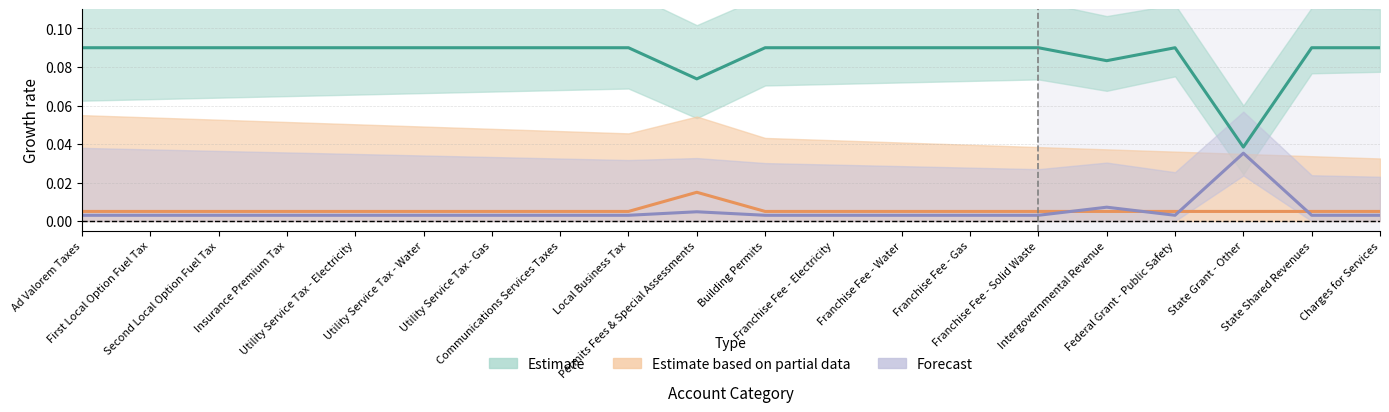

At which category does the chart reach its peak across all series?

Ad Valorem Taxes